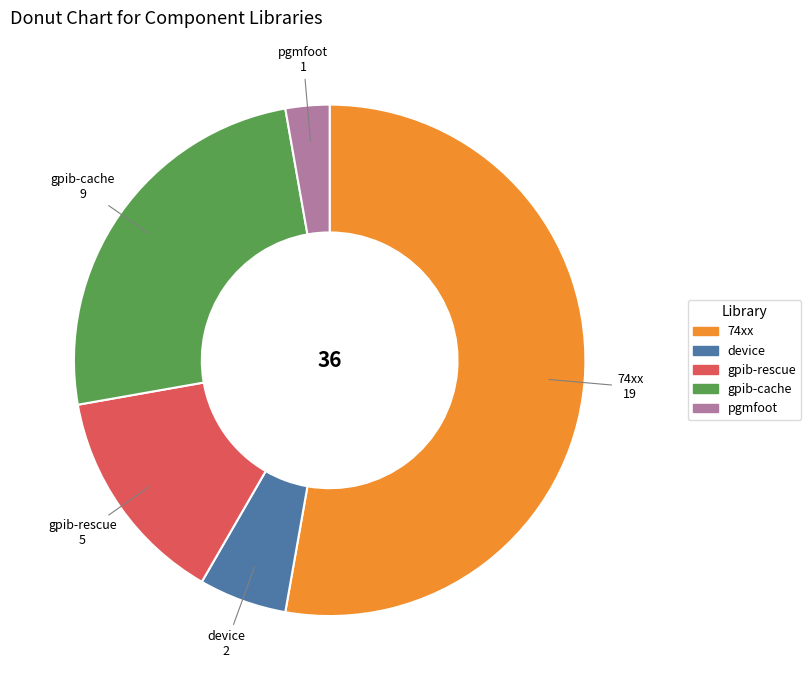

What is the ratio of the value at pgmfoot to the value at device?

0.5